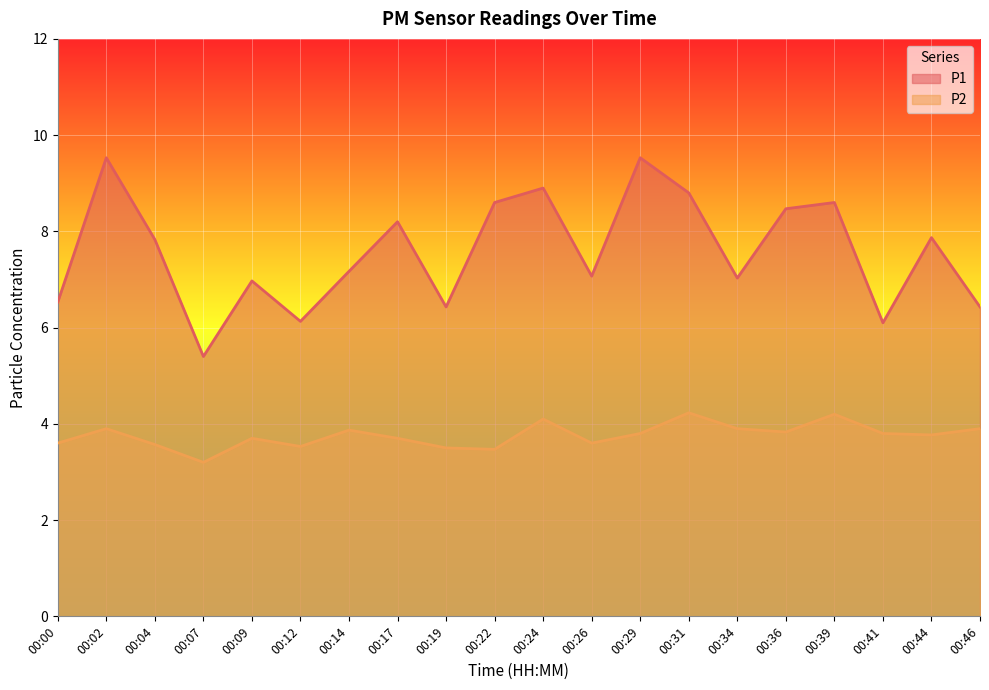

What is the maximum value shown in the chart?

9.5